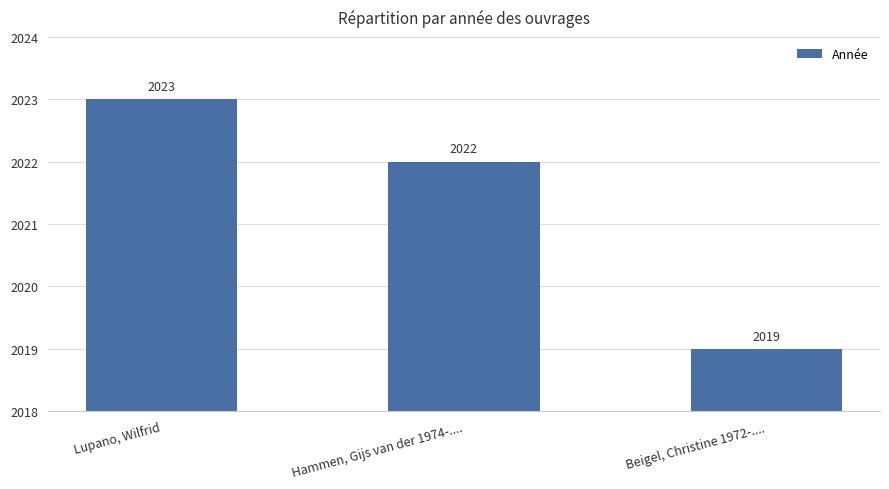

At which category does the chart reach its minimum across all series?

Beigel, Christine 1972-....